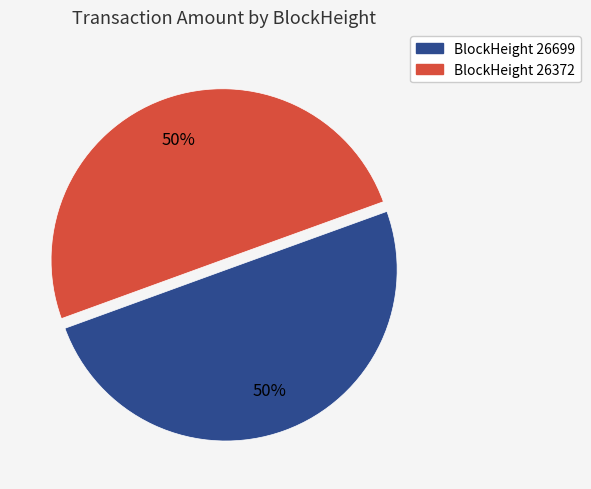

To the nearest percent, what is the average slice percentage?

50%